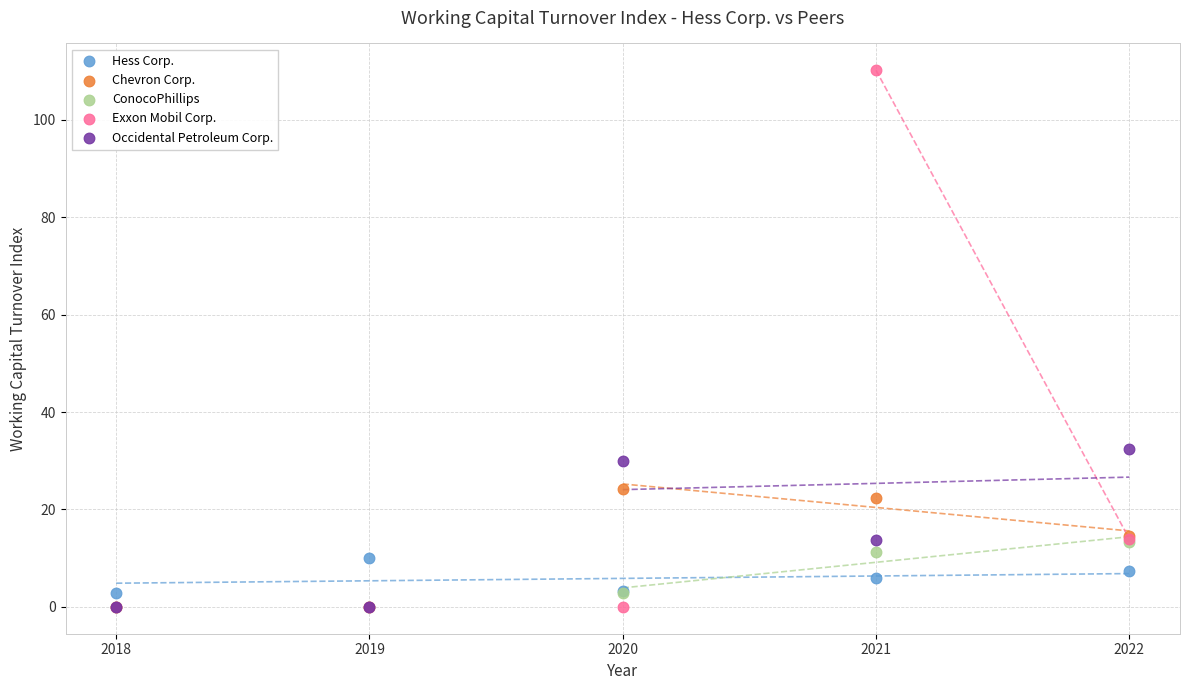

Which series contains the highest Y value?

Exxon Mobil Corp.